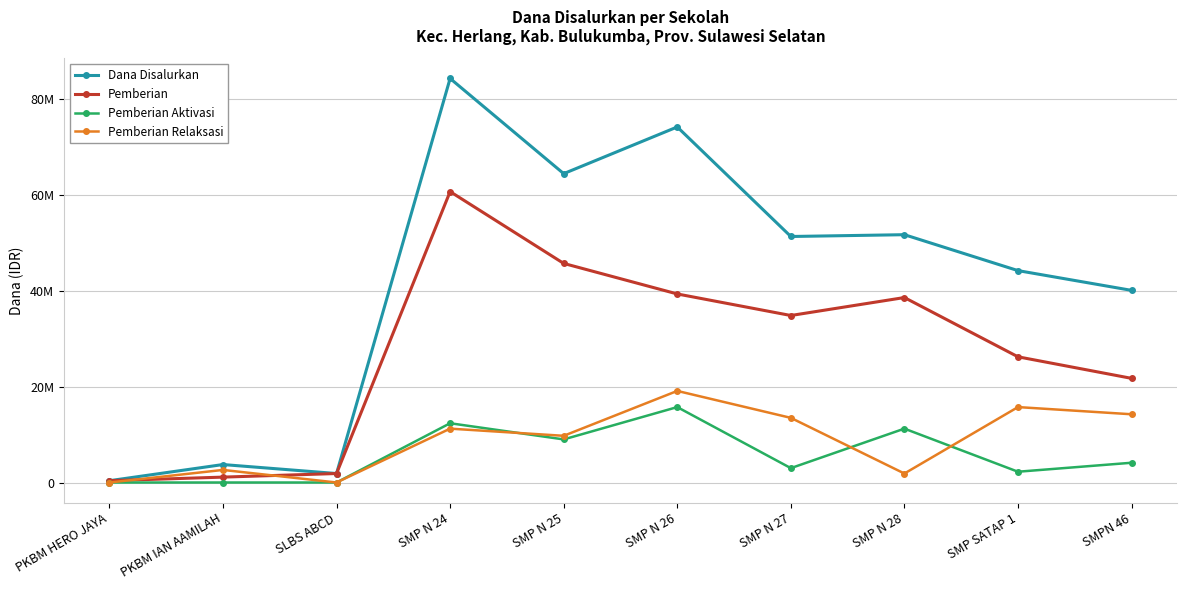

Does the chart have visible grid lines?

Yes